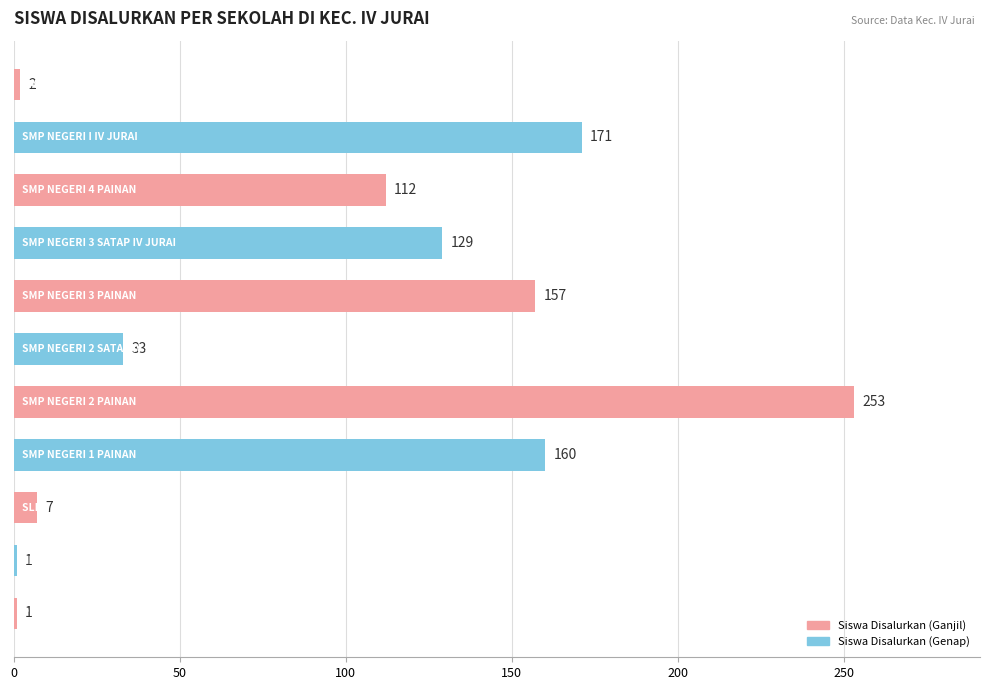

What is the difference between the maximum and second lowest values?

252